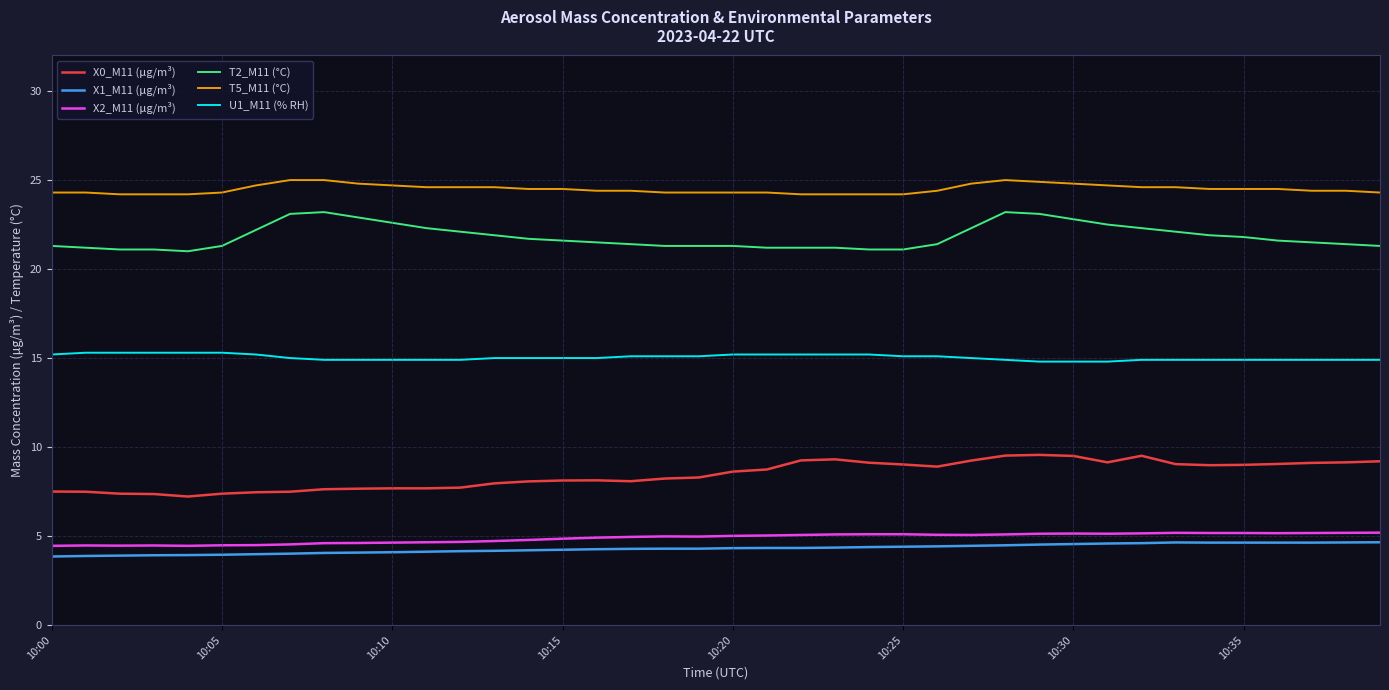

True or false: U1_M11 (% RH) and X0_M11 (μg/m³) cross at least once.

False